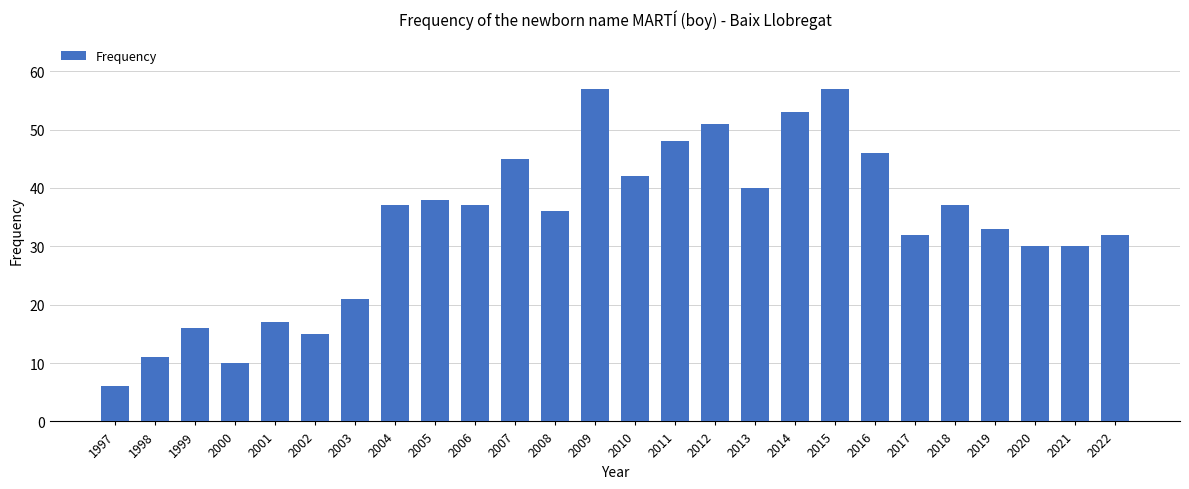

Is it true that the value at 2007 is 45?

True